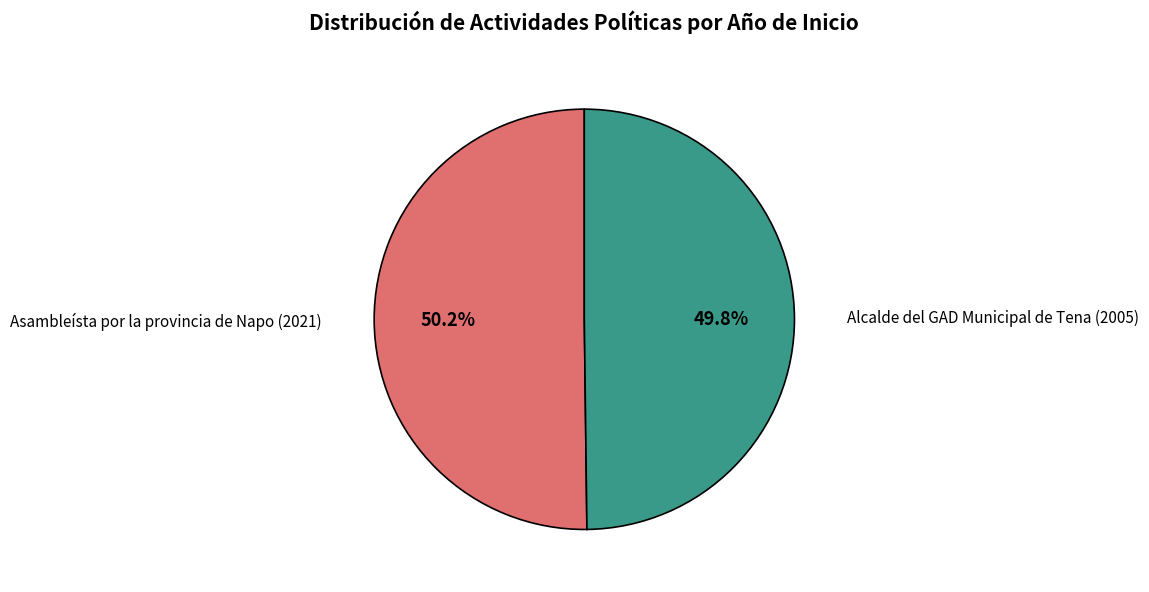

To the nearest percent, what is the combined percentage of Alcalde del GAD Municipal de Tena (2005) and Asambleísta por la provincia de Napo (2021)?

100%